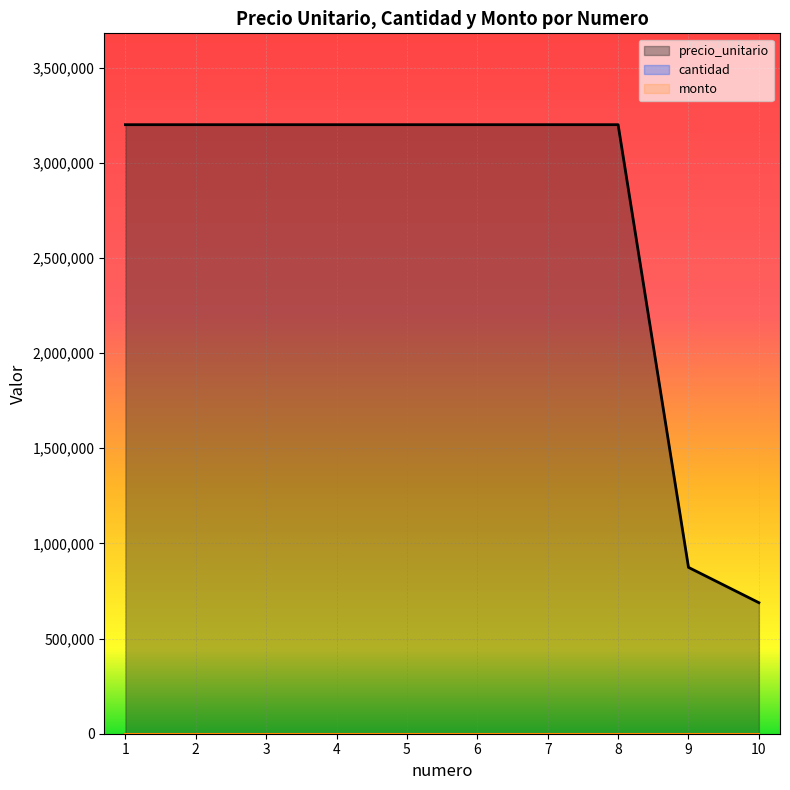

Is it true that cantidad equals 0 at 2?

True